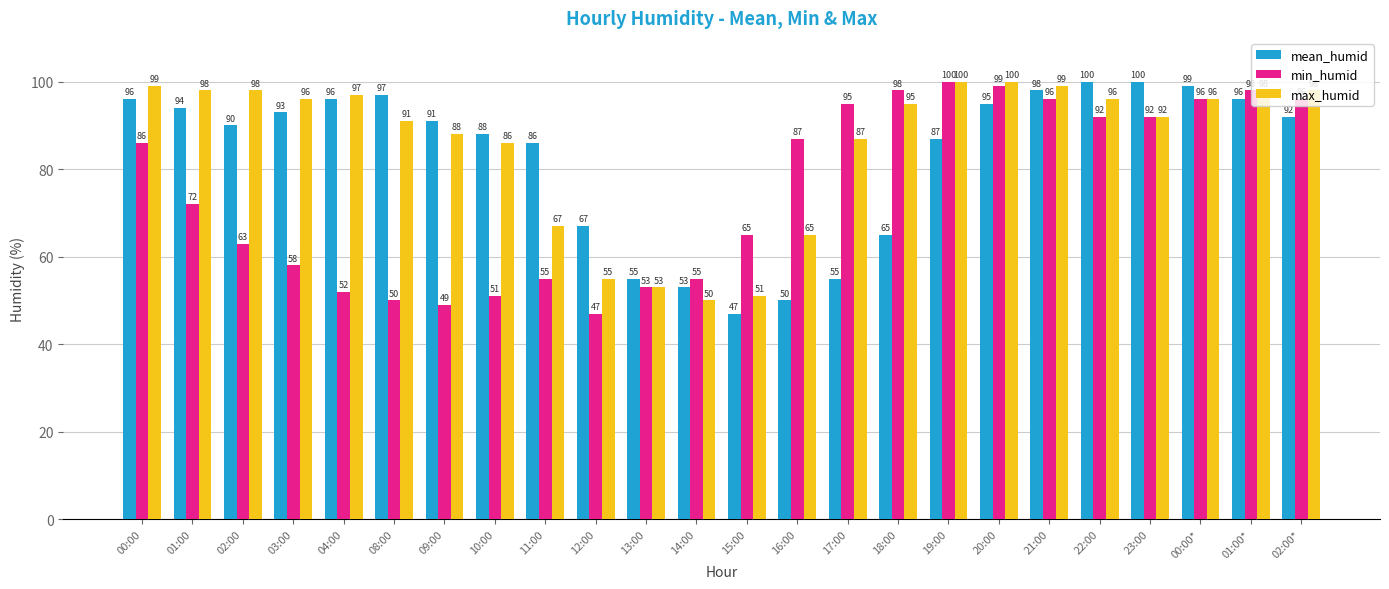

Reading right to left, what are all the values shown in this chart?

mean_humid: 92	96	99	100	100	98	95	87	65	55	50	47	53	55	67	86	88	91	97	96	93	90	94	96
min_humid: 96	98	96	92	92	96	99	100	98	95	87	65	55	53	47	55	51	49	50	52	58	63	72	86
max_humid: 98	98	96	92	96	99	100	100	95	87	65	51	50	53	55	67	86	88	91	97	96	98	98	99